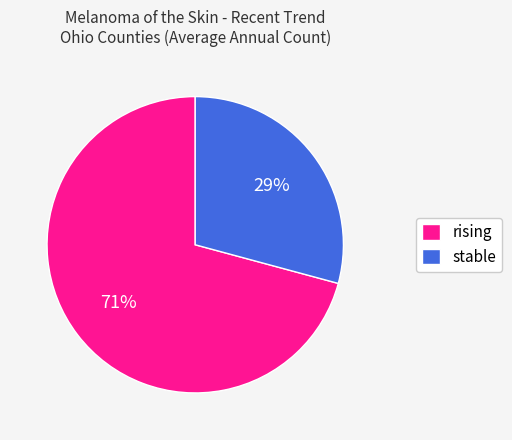

What is the largest slice in the pie chart?

rising